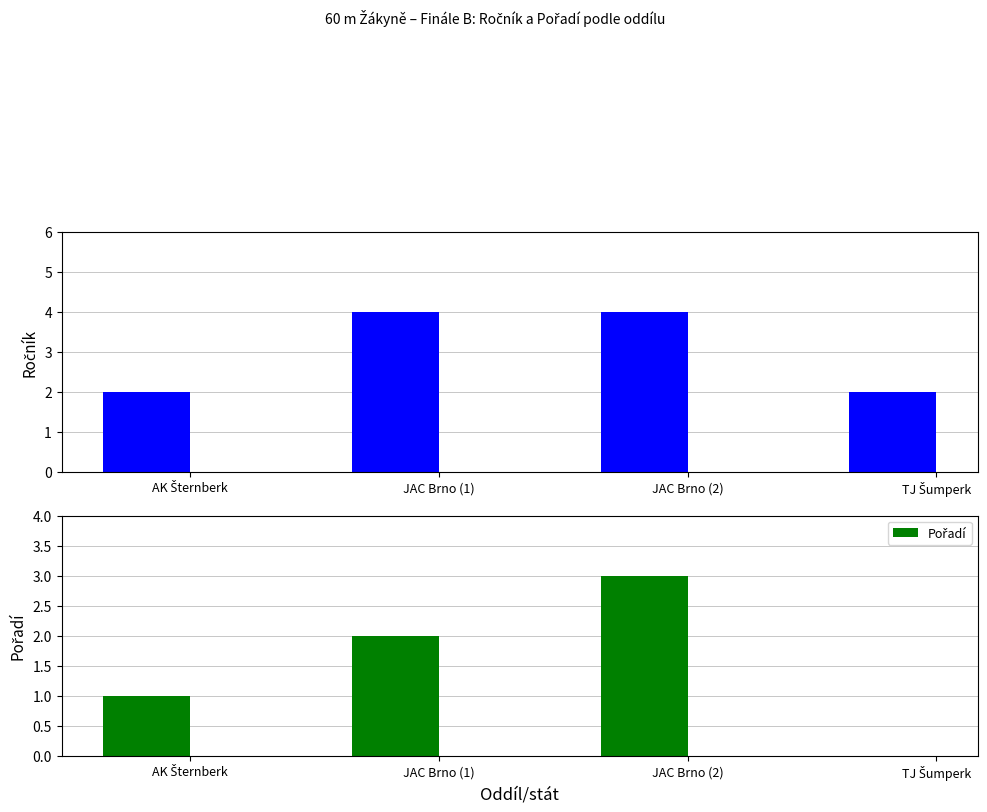

What is the difference between the maximum and minimum values in the Pořadí series?

3